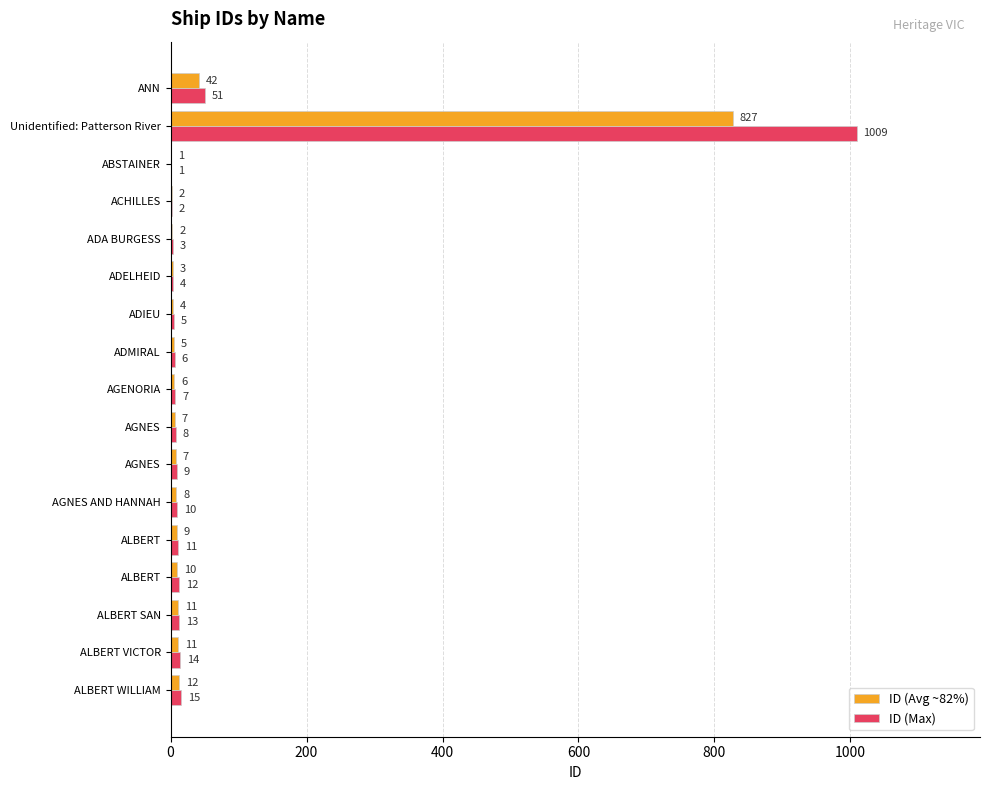

Rank the series by their average value, from lowest to highest.

ID (Avg ~82%), ID (Max)